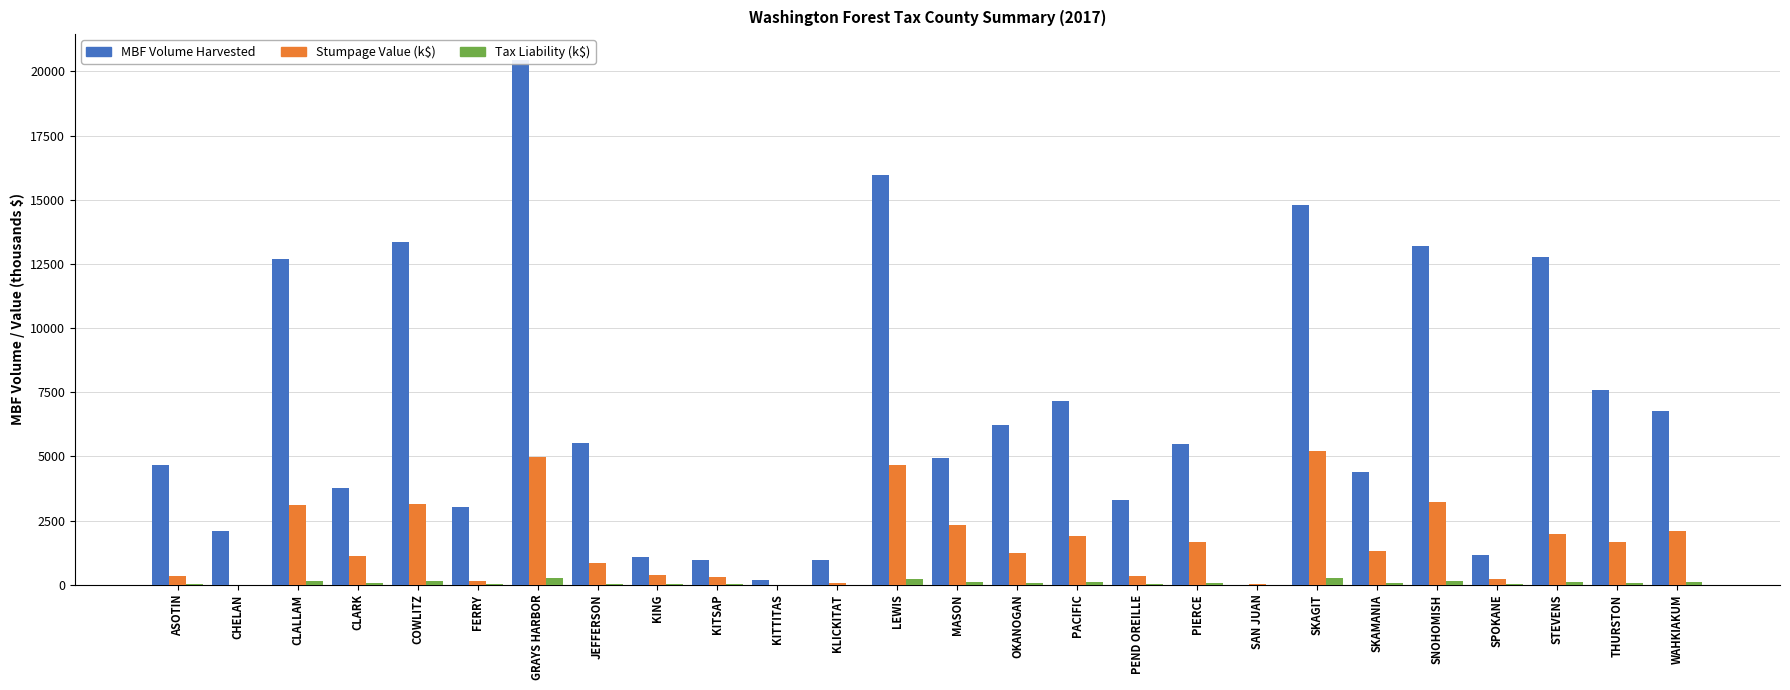

At how many categories does at least one series exceed 5345?

13